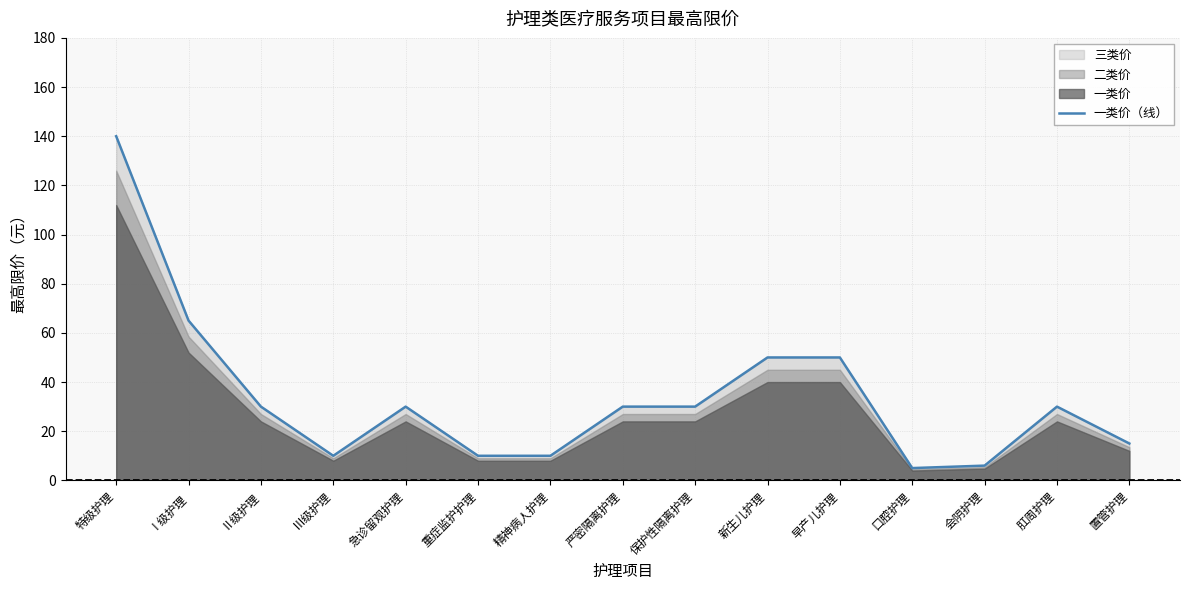

What position from the left is 急诊留观护理?

5